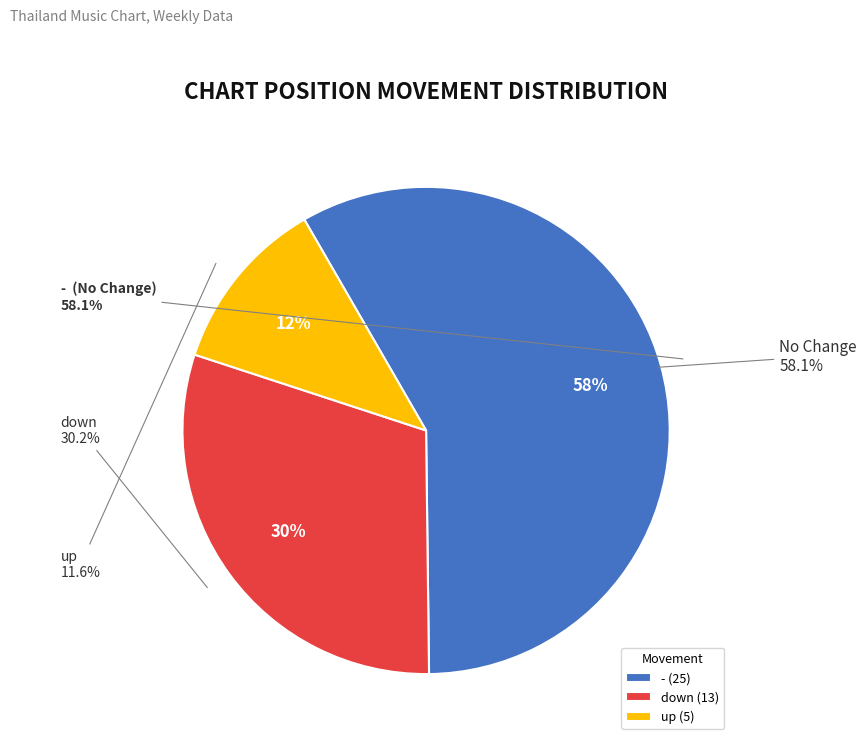

The - slice represents 33% of the pie. True or false?

False